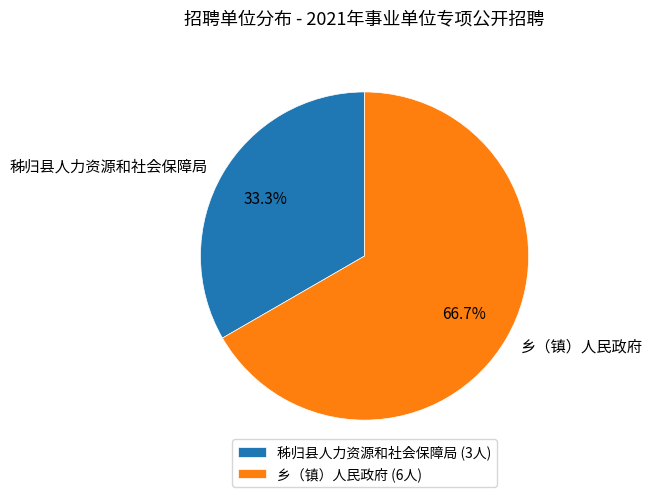

Is it true that 秭归县人力资源和社会保障局 is 33% of the pie?

True